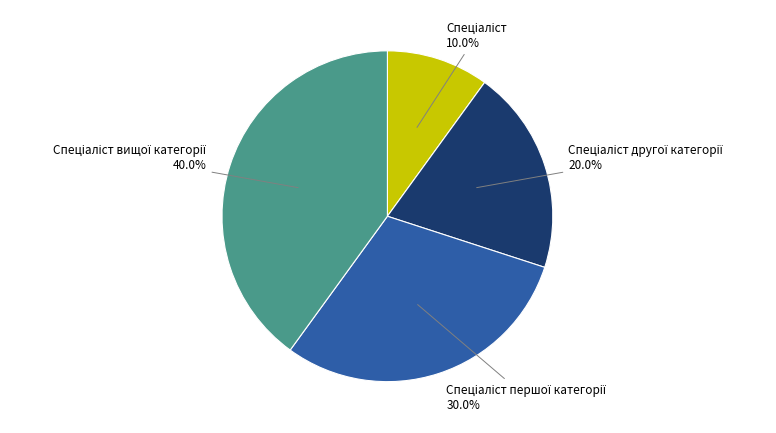

Is there a majority slice in this chart?

No